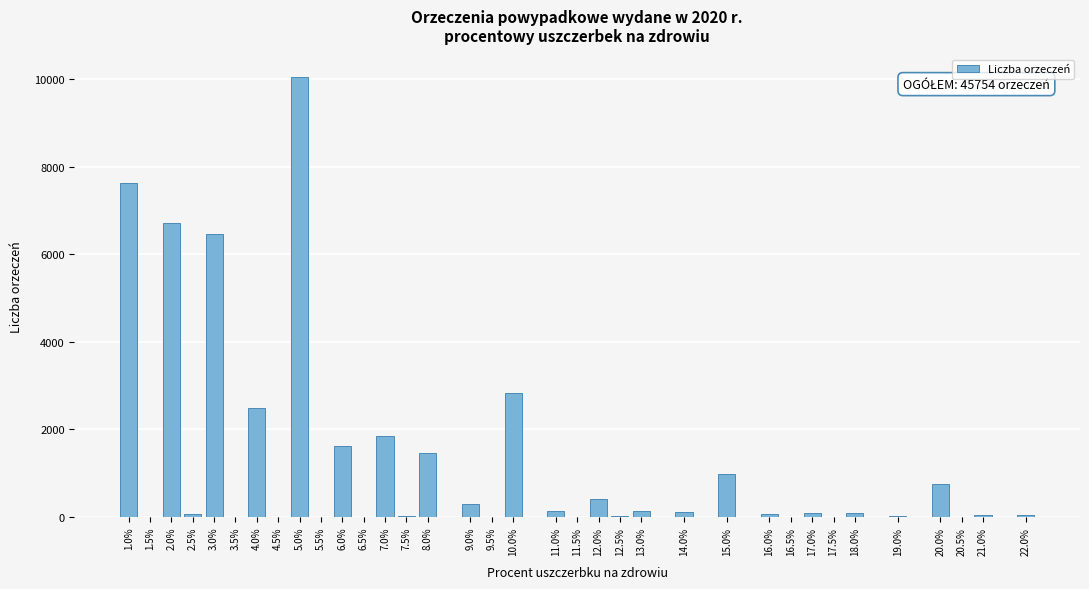

Which label corresponds to the largest value in the chart?

5.0%